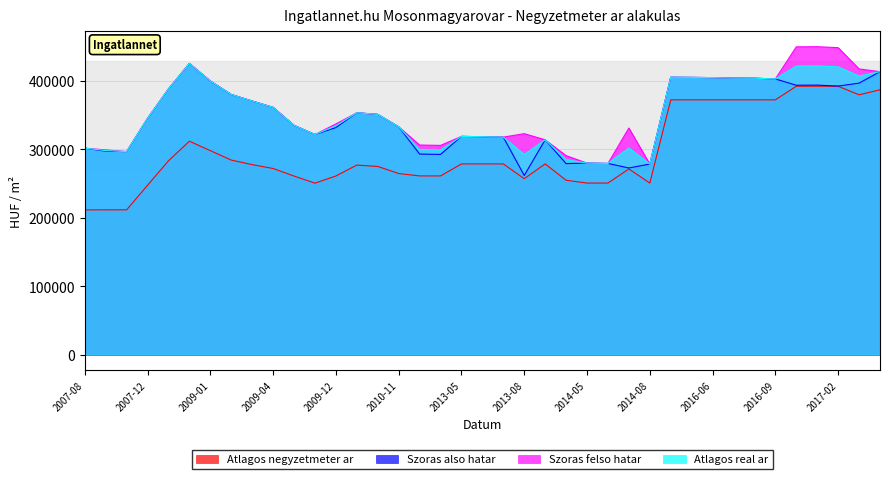

True or false: Atlagos real ar and Szoras also hatar intersect in this chart.

False